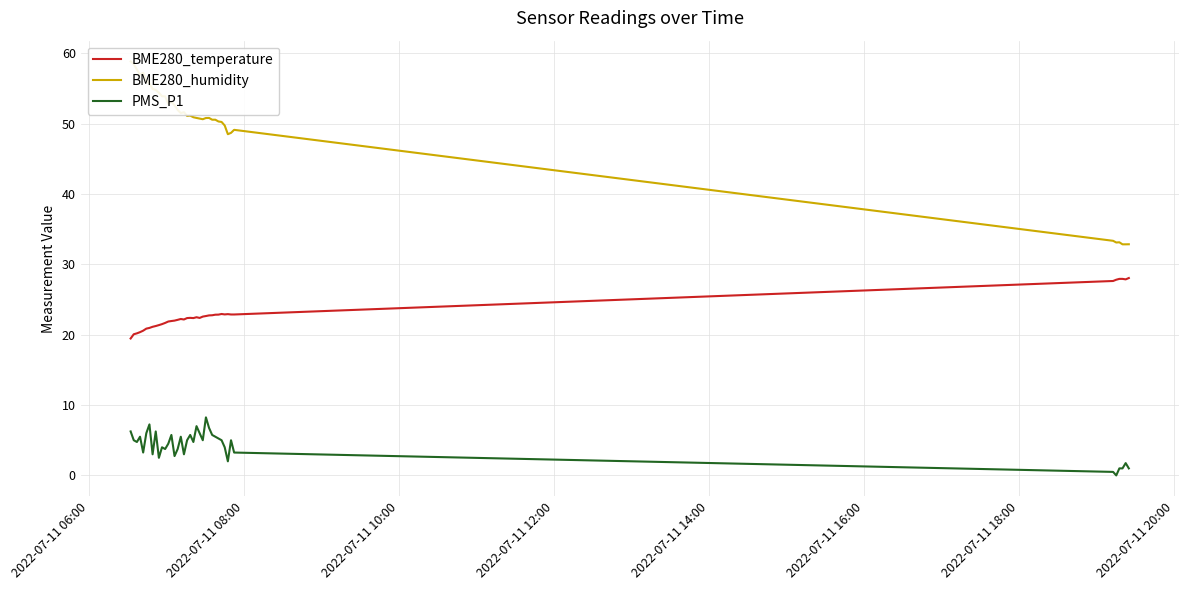

How many data points does each series have?

40